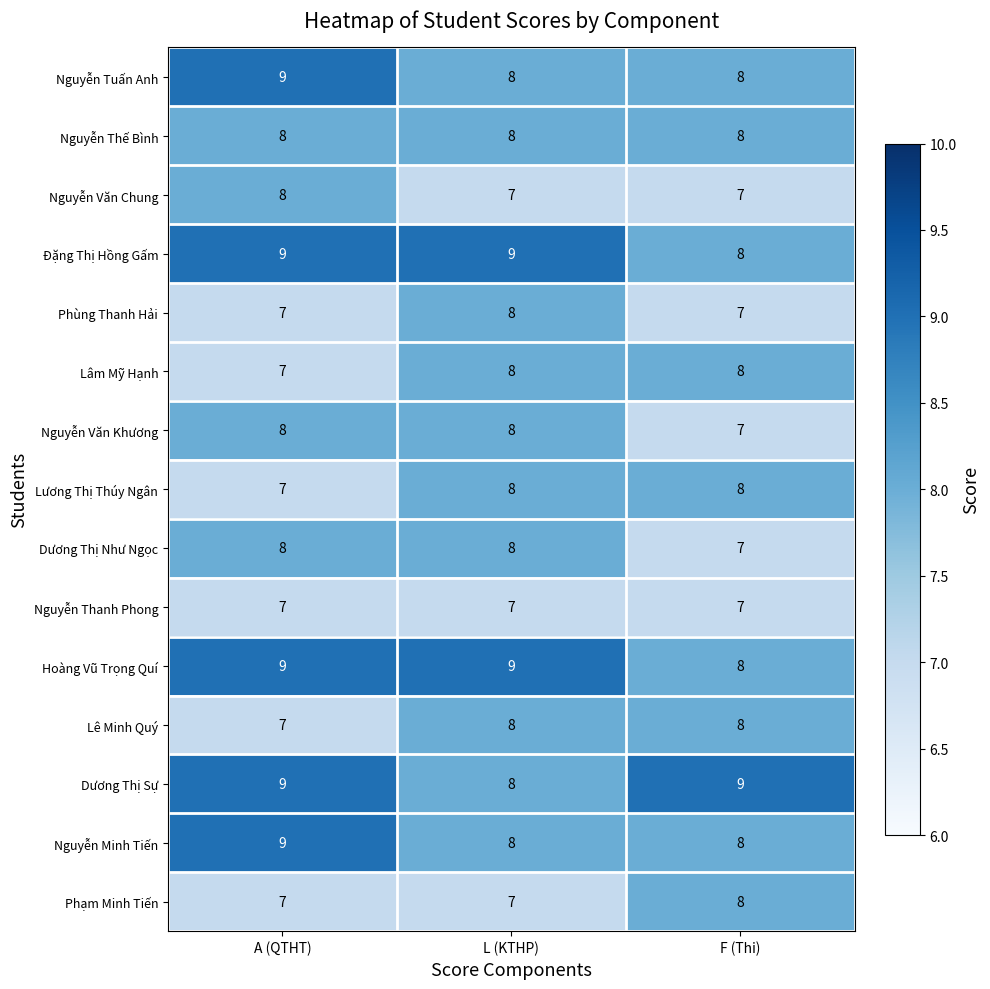

The Dương Thị Sự series shows 14 at F (Thi). True or false?

False